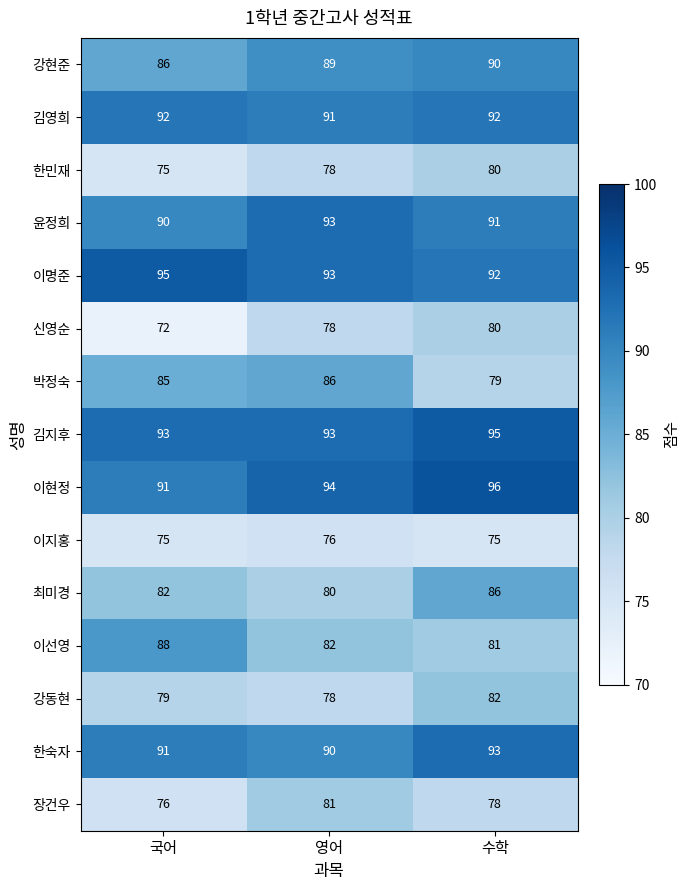

What is the difference between the highest and lowest values at 국어?

23